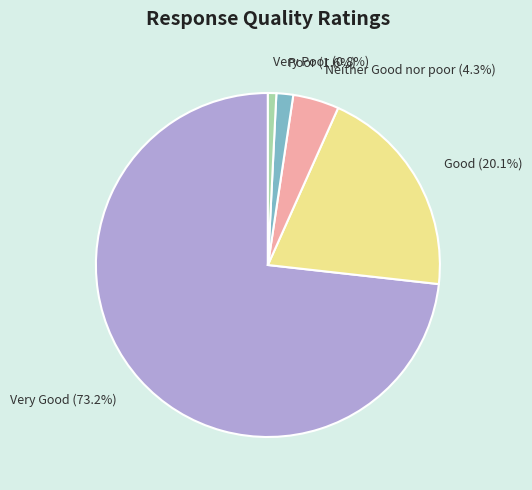

To the nearest percent, what percentage of the pie is Poor?

2%